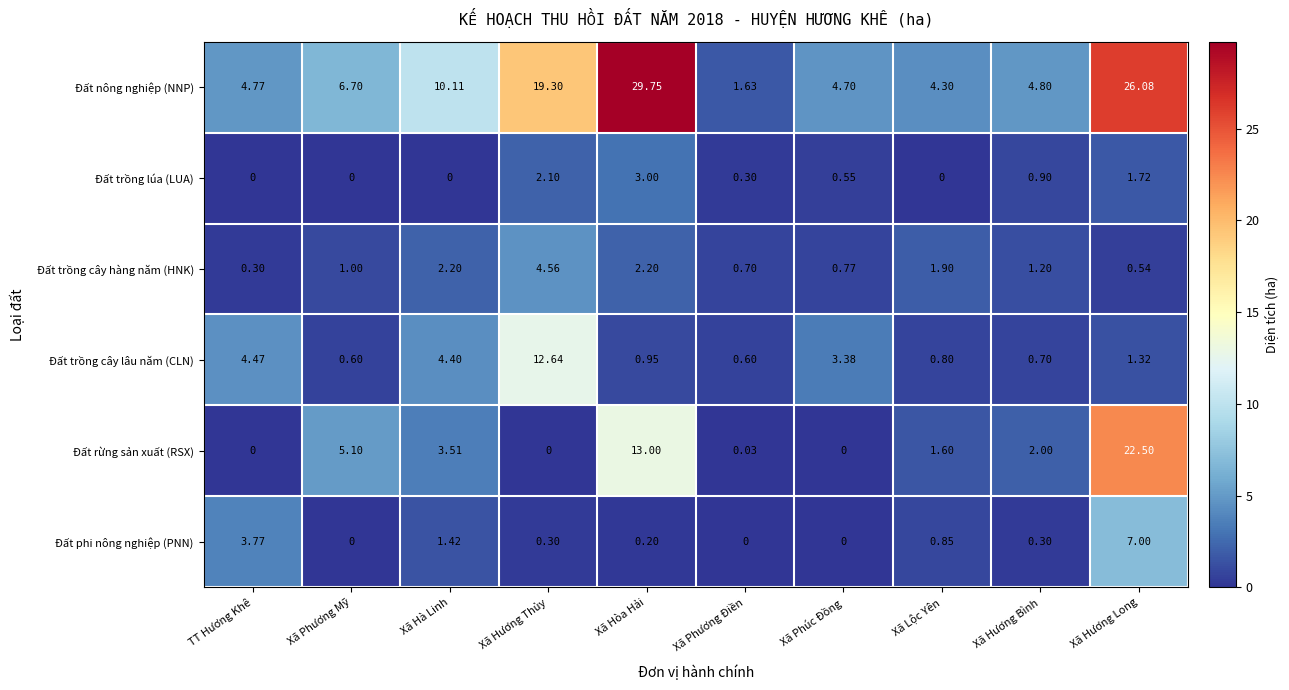

At Xã Hương Long, list the series in order from largest to smallest.

Đất nông nghiệp (NNP), Đất rừng sản xuất (RSX), Đất phi nông nghiệp (PNN), Đất trồng lúa (LUA), Đất trồng cây lâu năm (CLN), Đất trồng cây hàng năm (HNK)